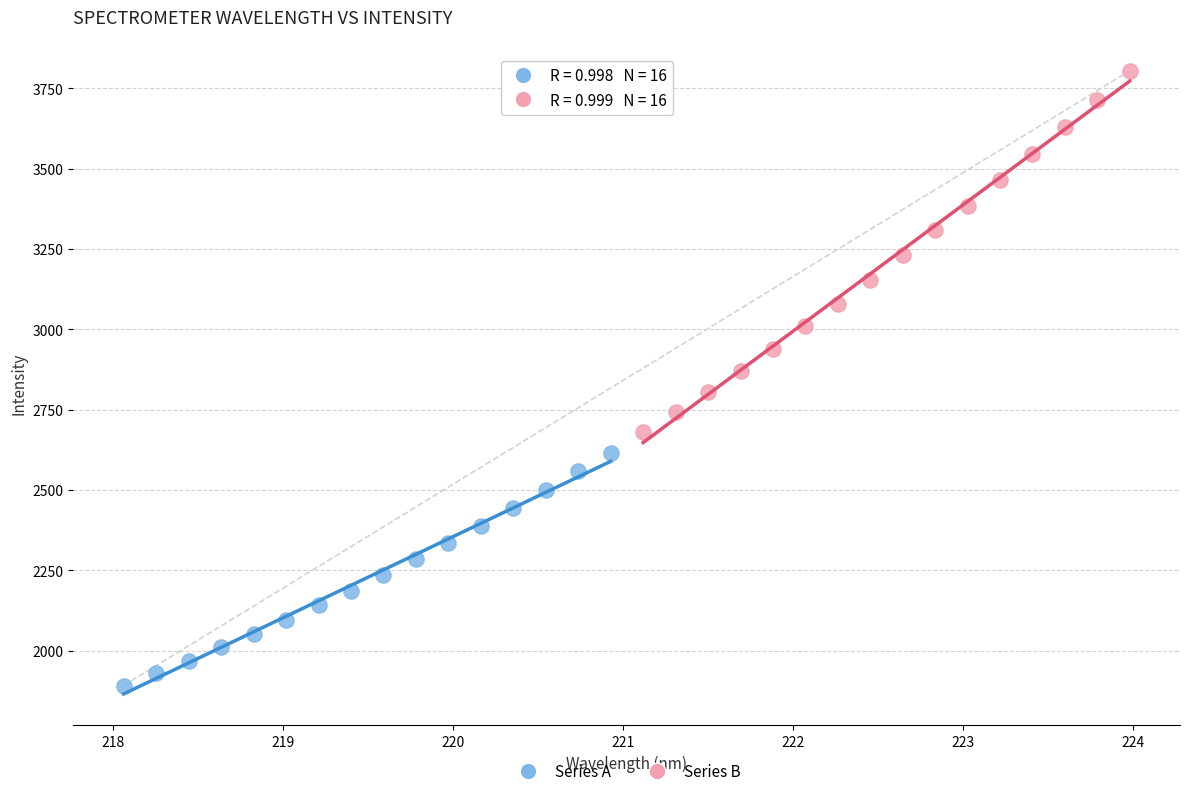

Which series contains the highest Y value?

Series B